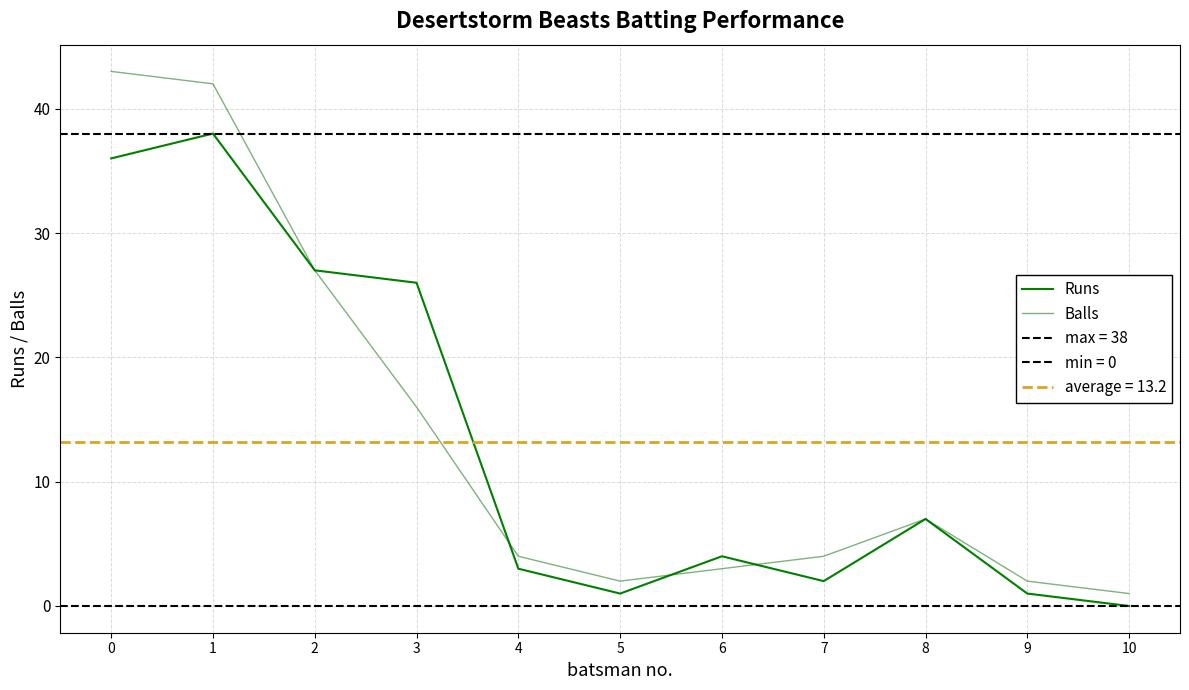

Reading left to right, transcribe all the data shown in this chart.

Runs: 0=36	1=38	2=27	3=26	4=3	5=1	6=4	7=2	8=7	9=1	10=0
Balls: 0=43	1=42	2=27	3=16	4=4	5=2	6=3	7=4	8=7	9=2	10=1